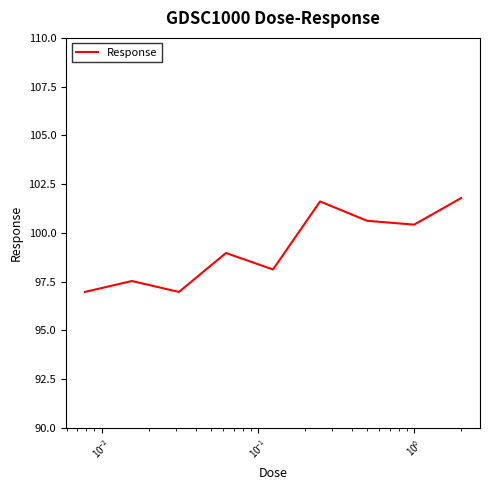

What is the minimum value shown in the chart?

97.0